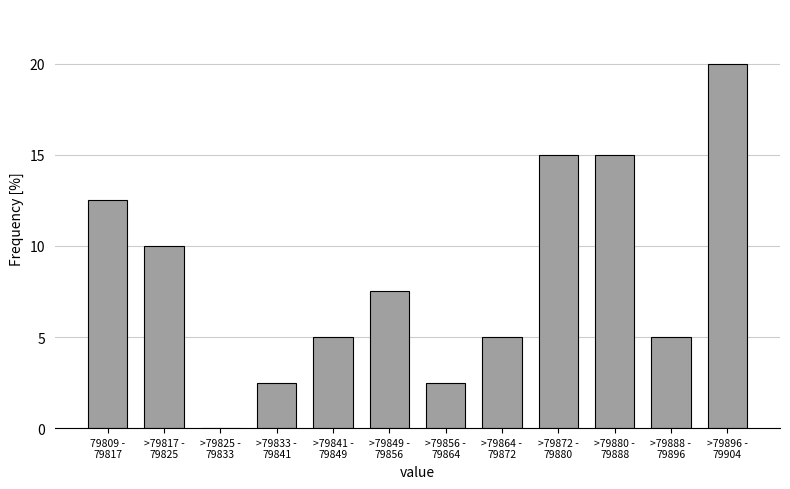

What is the maximum value shown in the chart?

20.0